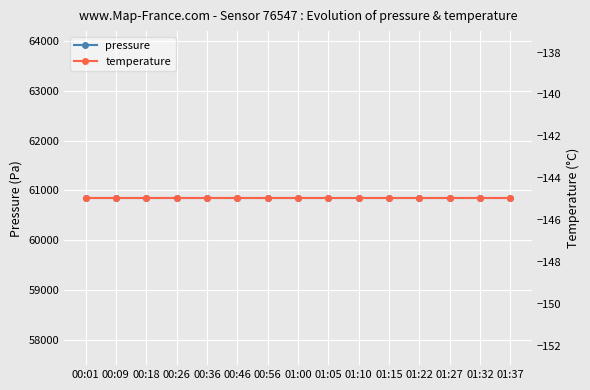

What is the average value of the temperature series?

-144.9